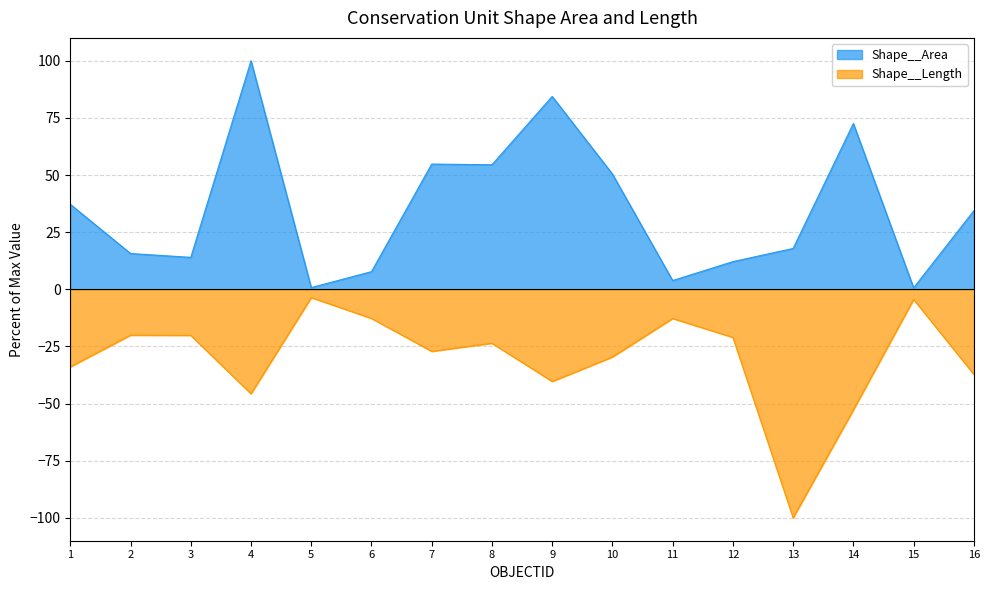

What is the sum of all Shape__Area values?

560.9